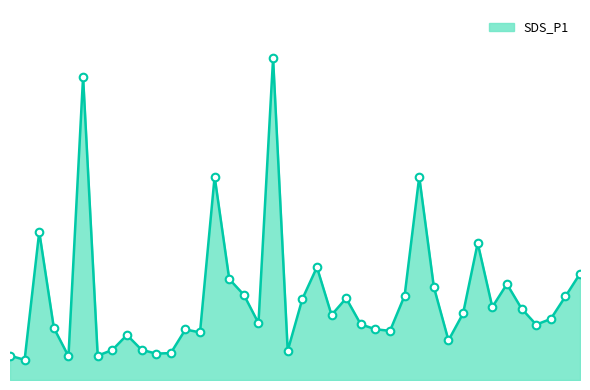

Is this an area chart (filled region under the line)?

Yes